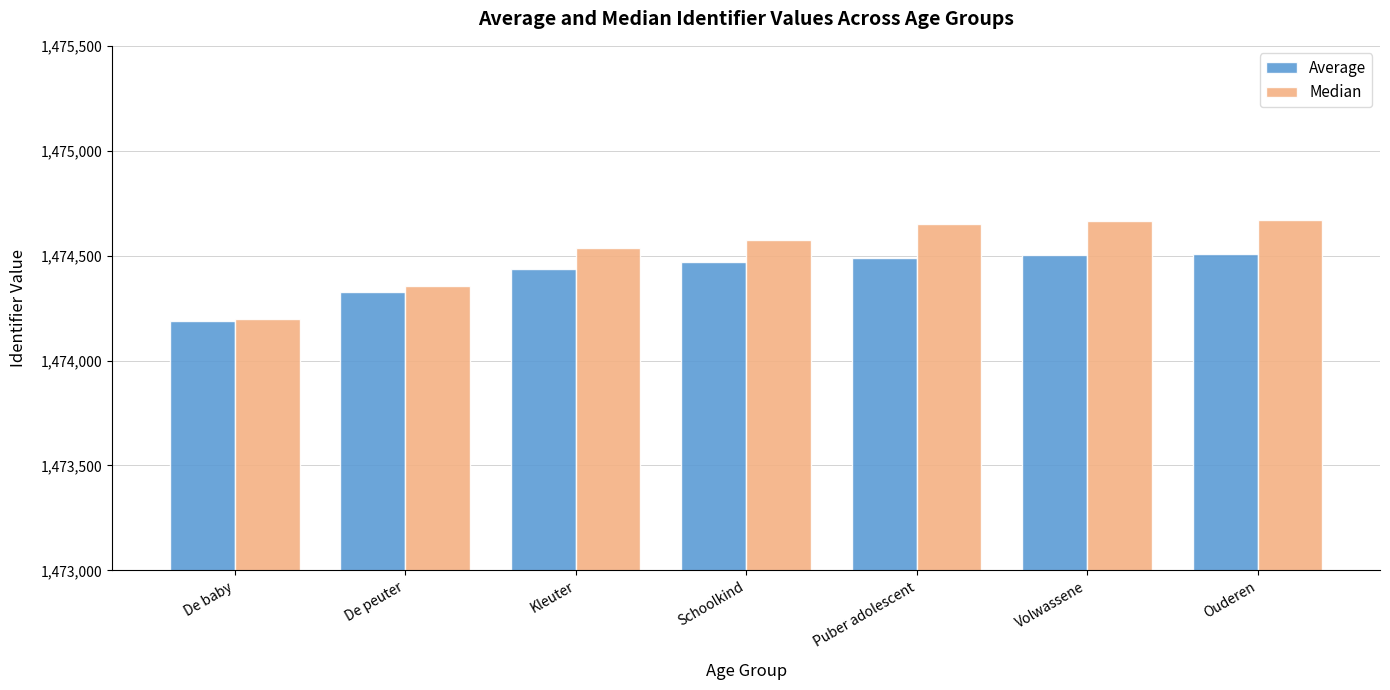

How many groups of bars are there?

7